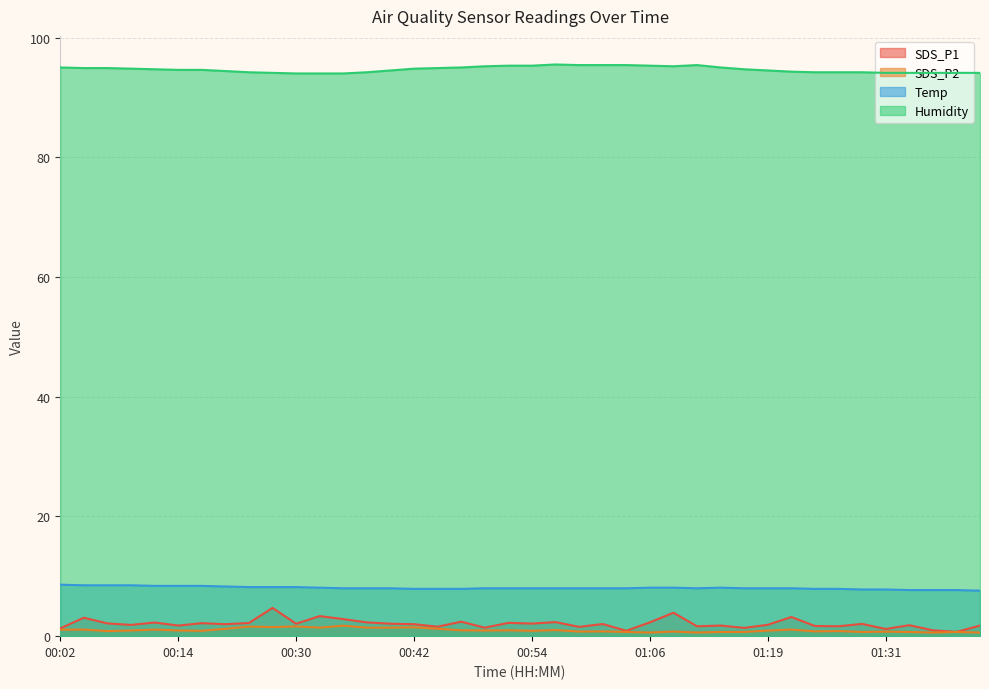

What is the value of the SDS_P2 point at the 16th from the left?

1.5